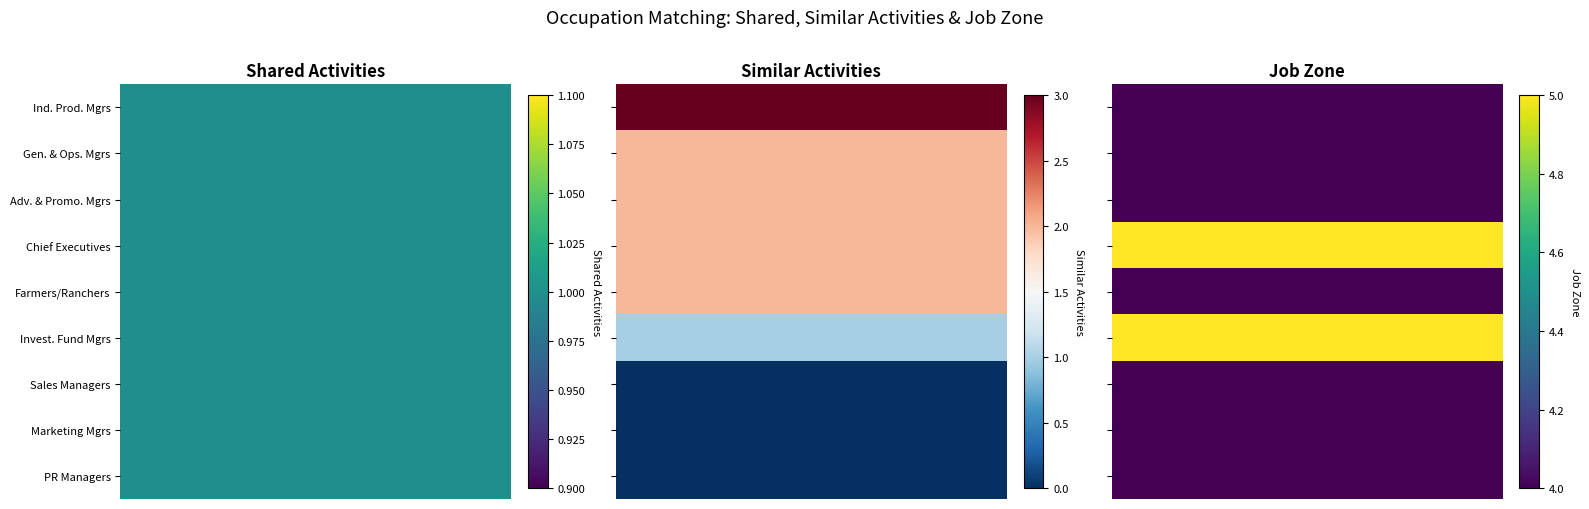

Is it true that Farmers, Ranchers, and Other Agricultural equals 1 at 1?

False